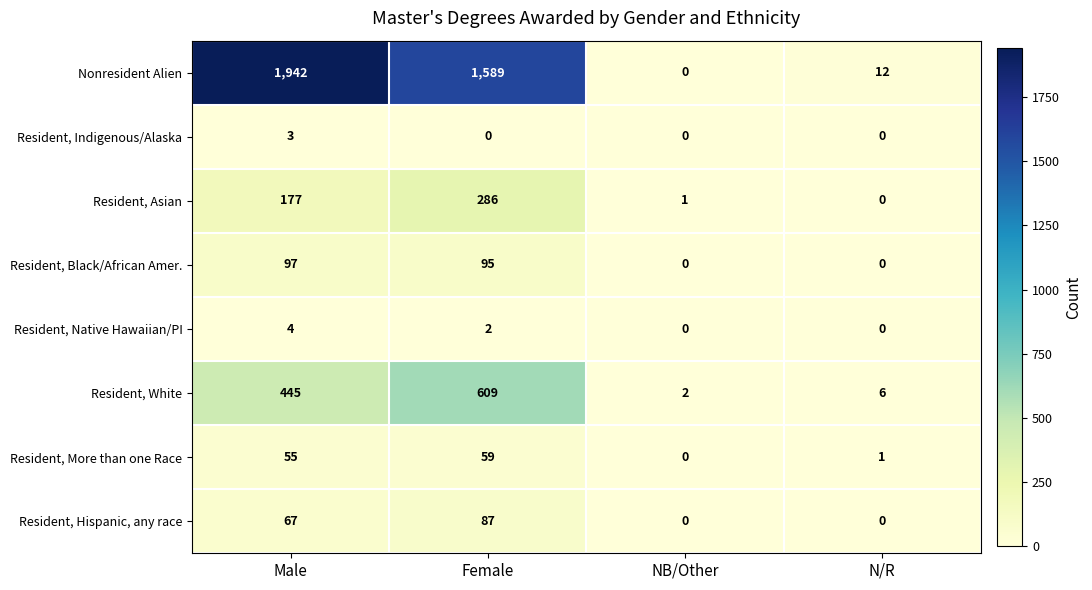

The Resident, Black/African Amer. series shows 31 at NB/Other. True or false?

False